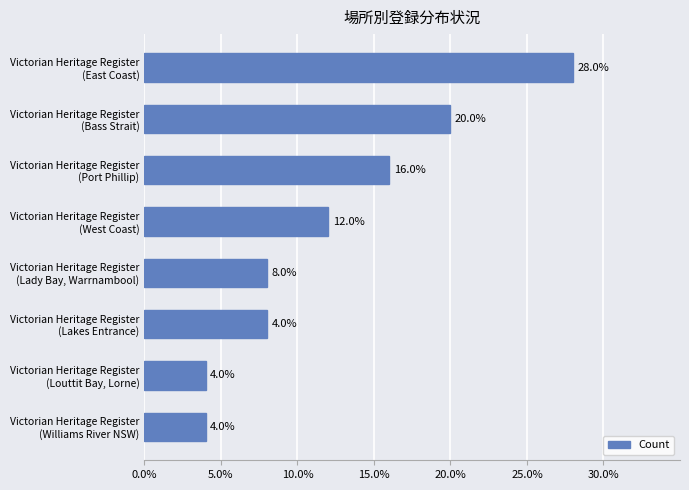

What is the difference between the second highest and minimum values?

16.0